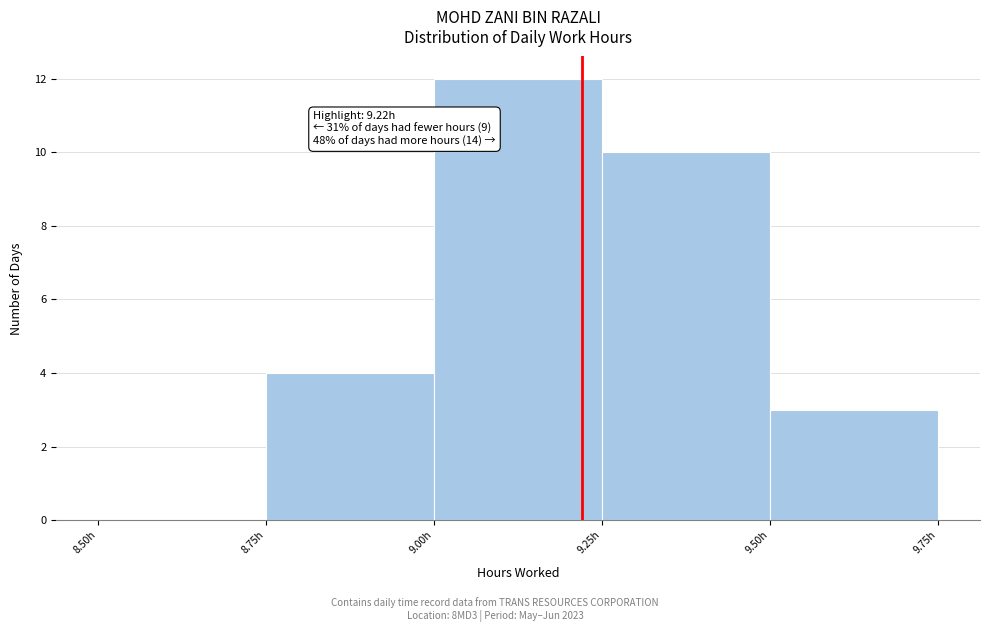

Over which range of the x-axis is the bar tallest?

9.00 to 9.25